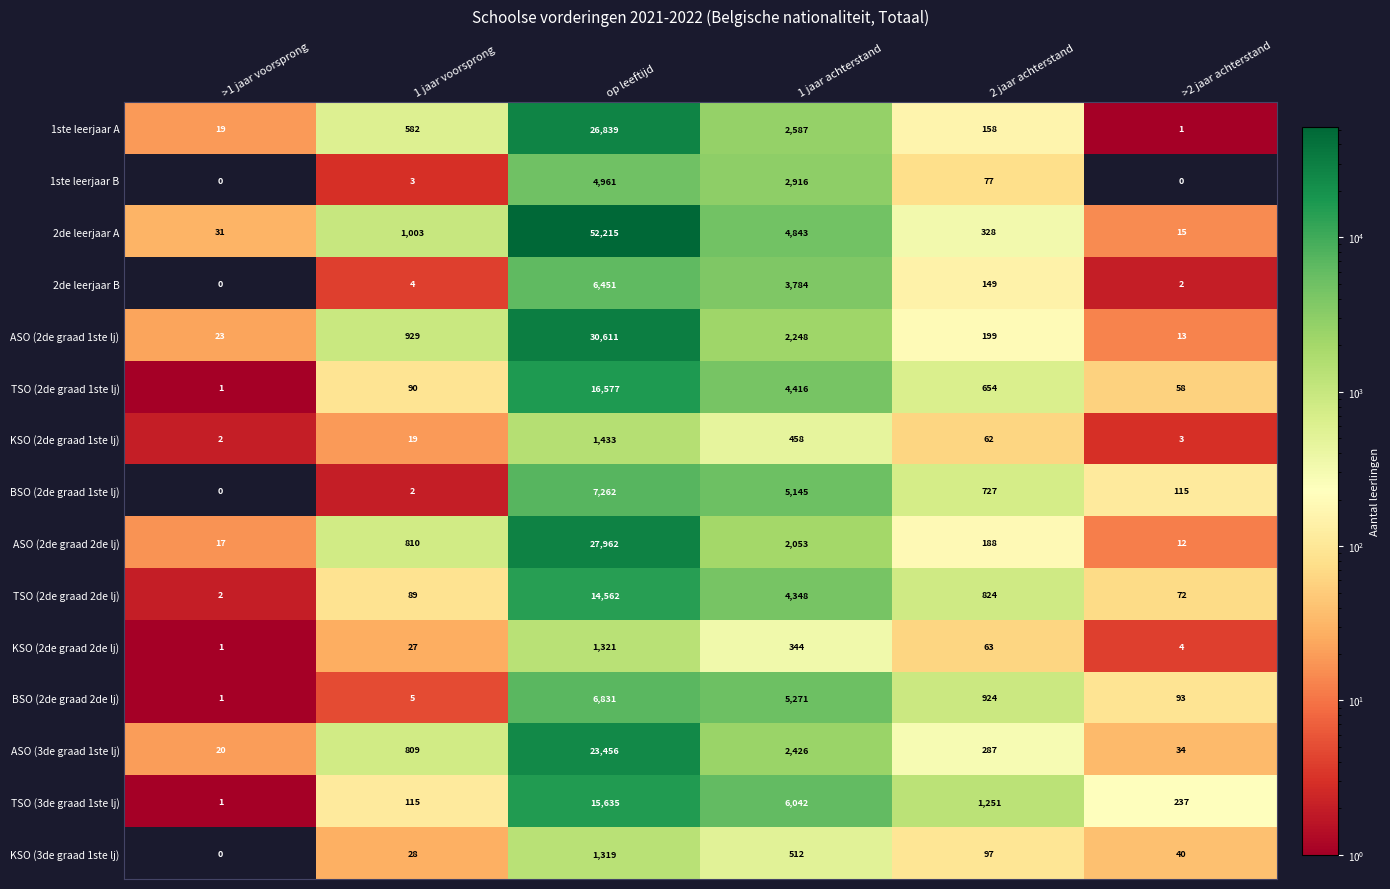

What is the sum of the KSO (2de graad 1ste lj) values at 2 jaar achterstand and >1 jaar voorsprong?

64